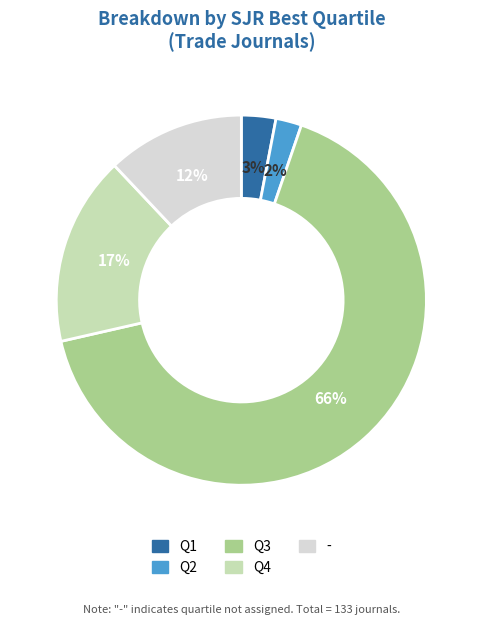

Which category has the biggest portion of the pie?

Q3